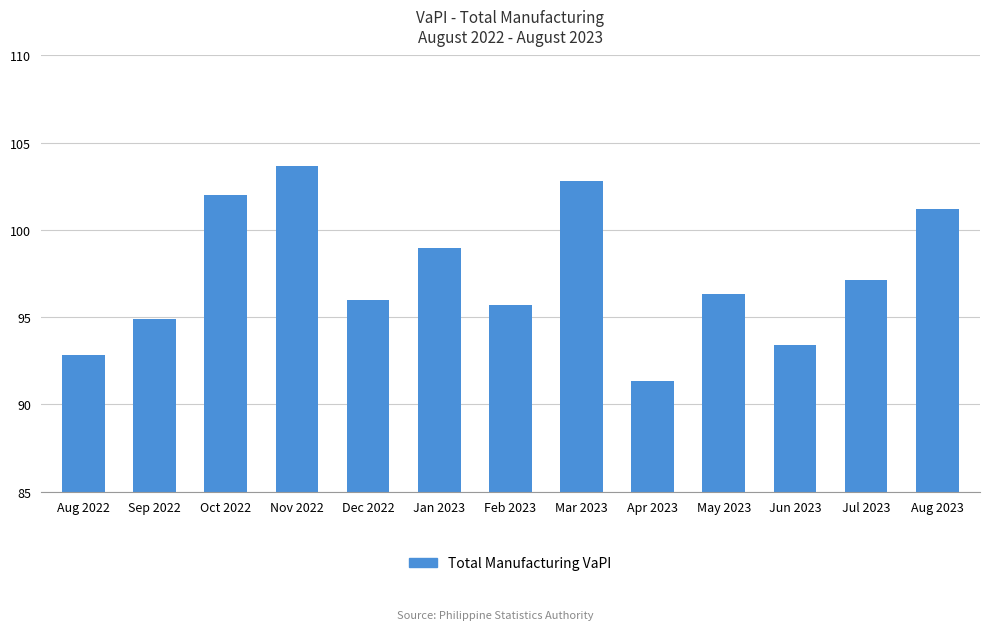

Which category has the highest value across all series?

Nov 2022